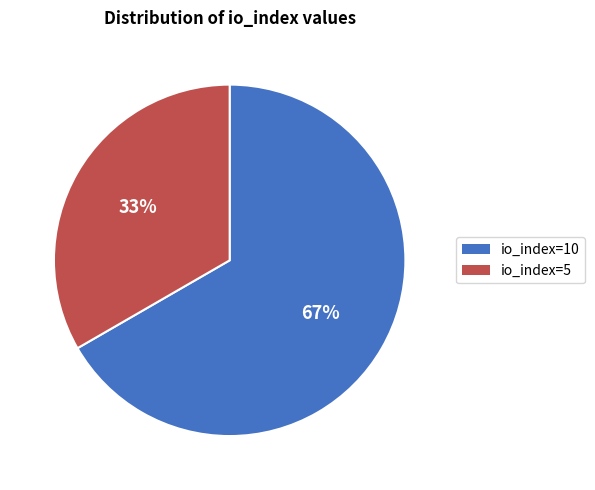

True or false: io_index=10 accounts for 67% of the total.

True